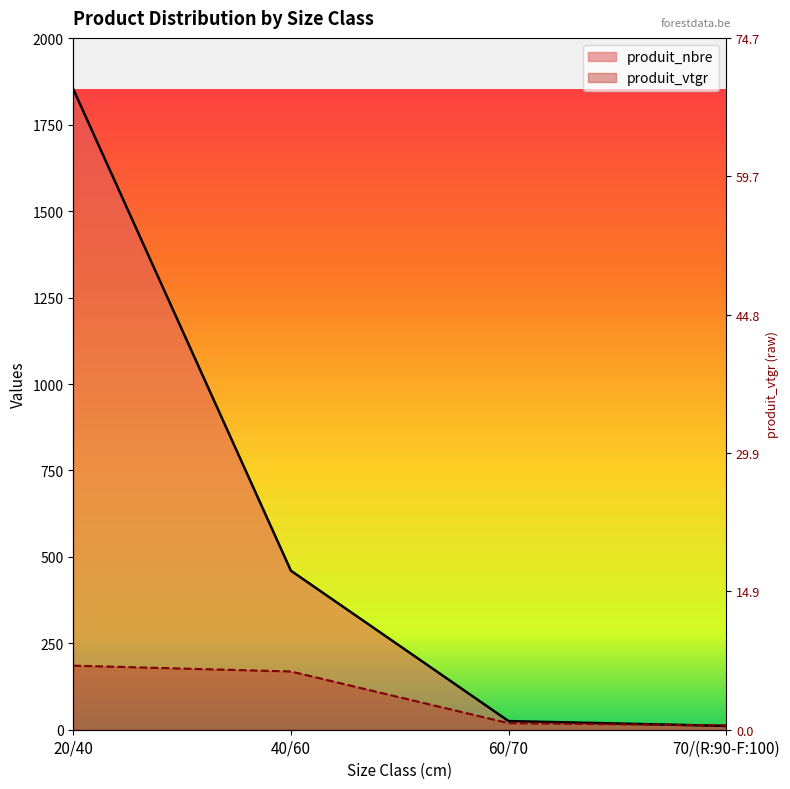

The produit_vtgr series shows 125.3 at 20/40. True or false?

False